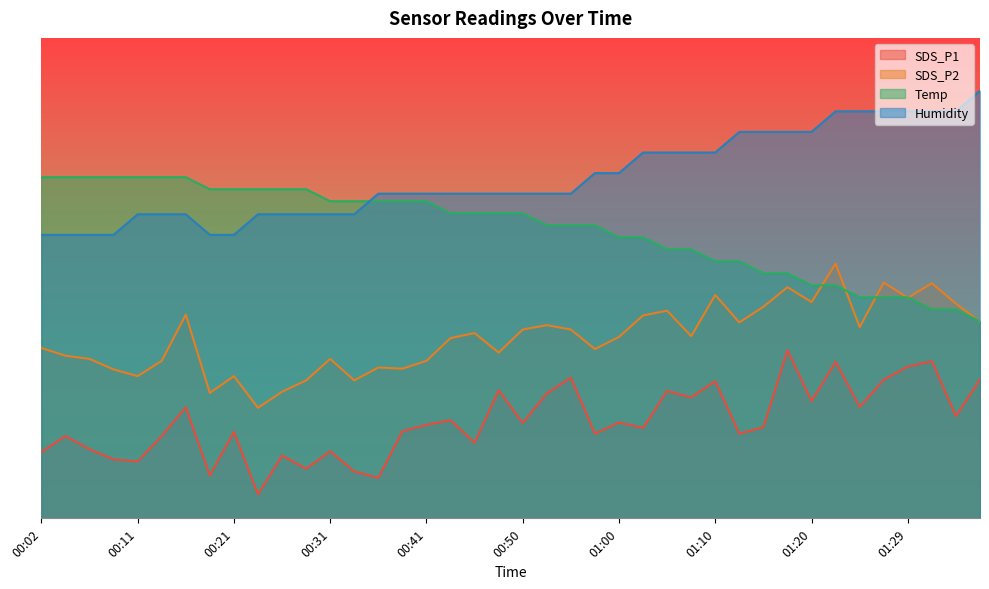

True or false: Humidity and SDS_P2 cross at least once.

False